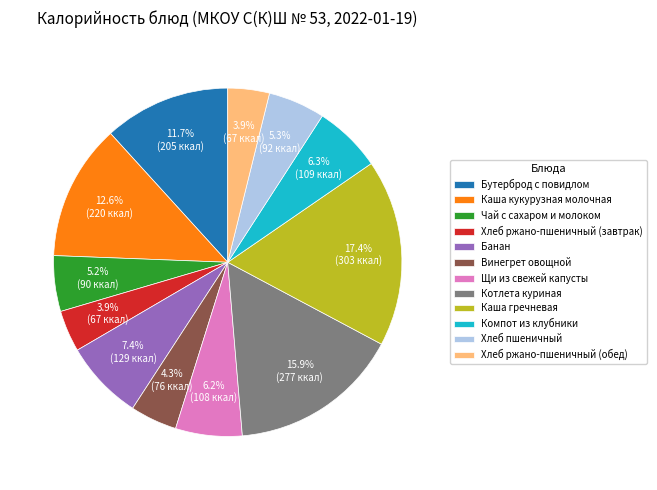

Combined, what portion of the pie is Бутерброд с повидлом and Хлеб пшеничный?

17.0%